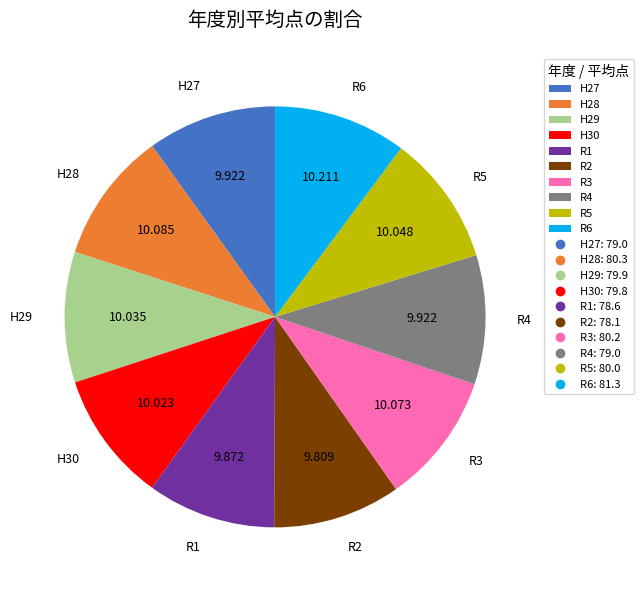

What is the ratio of the value at R3 to the value at H30?

1.0